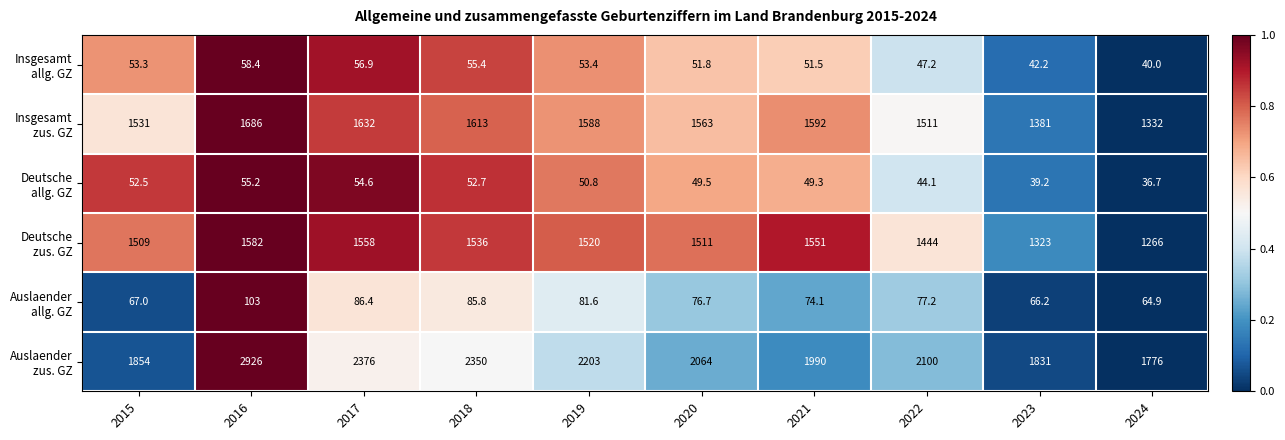

At which category is the sum across all series the highest?

2016